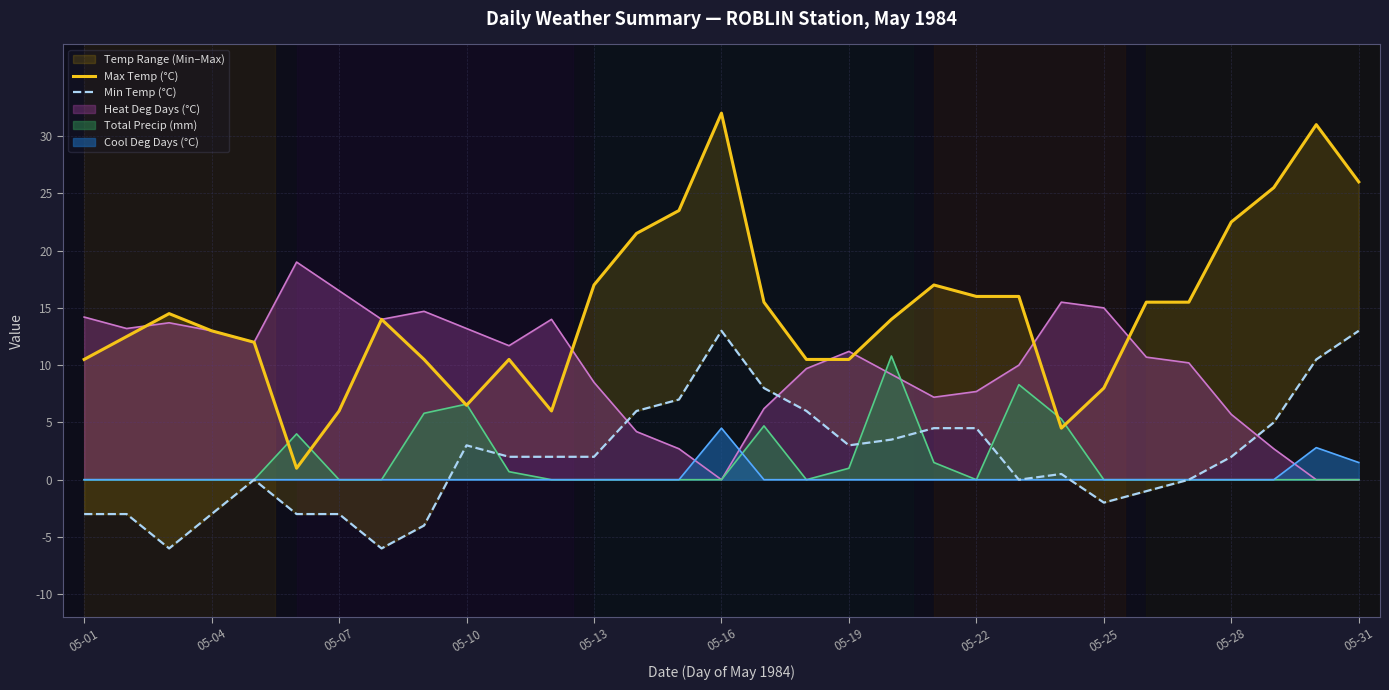

True or false: Min Temp (°C) has more than 2 interior local peaks.

True